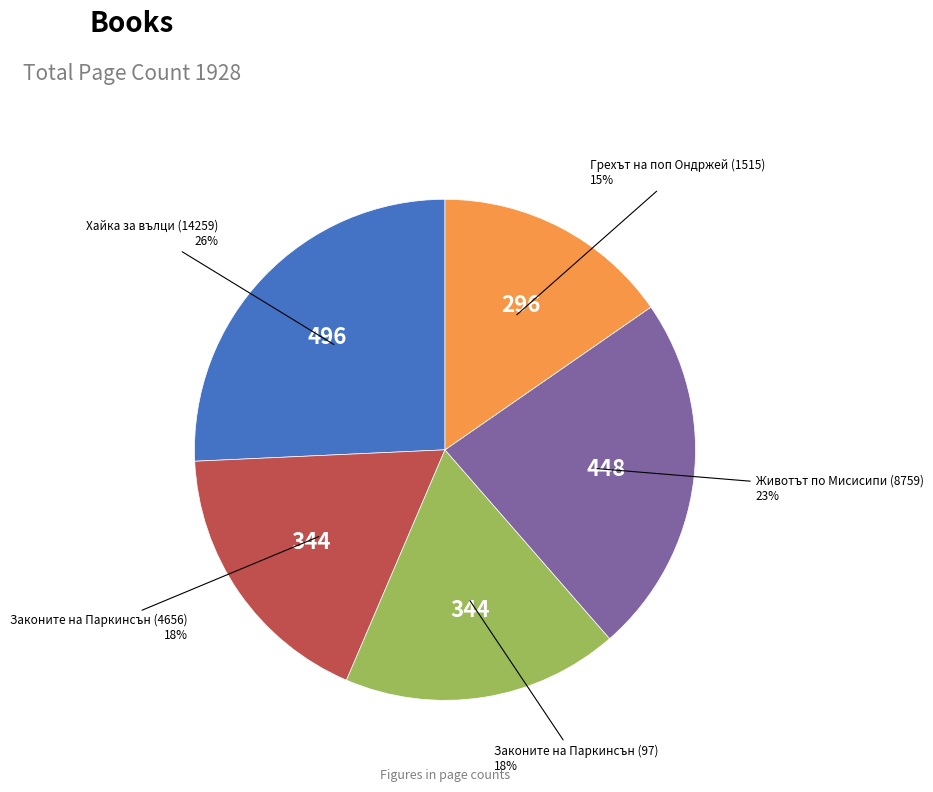

Is Хайка за вълци (14259) the majority of the pie?

No